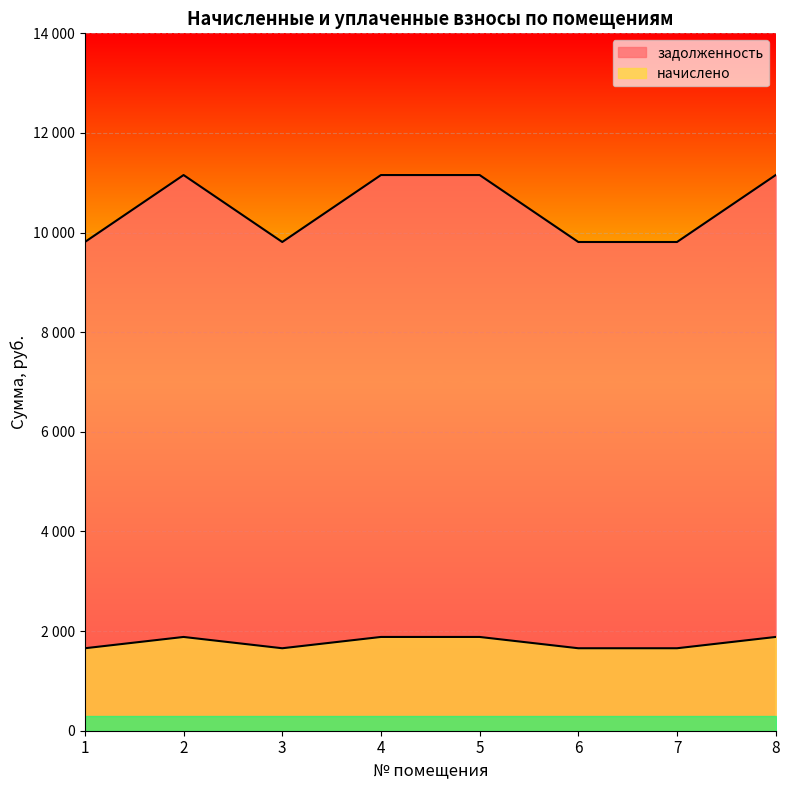

Where is the first local maximum for начислено?

2